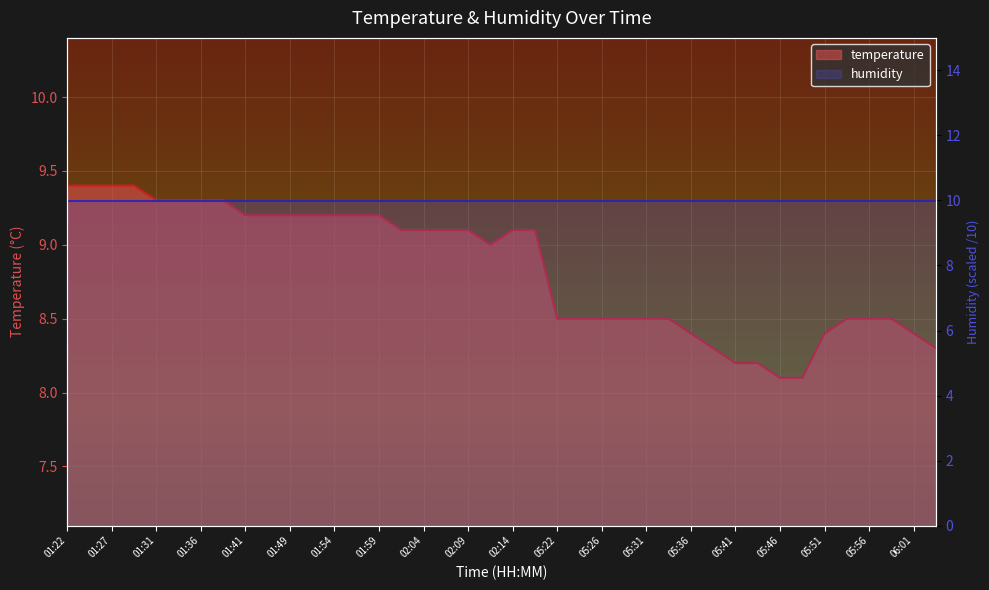

True or false: the data has more than 1 interior local peaks.

False